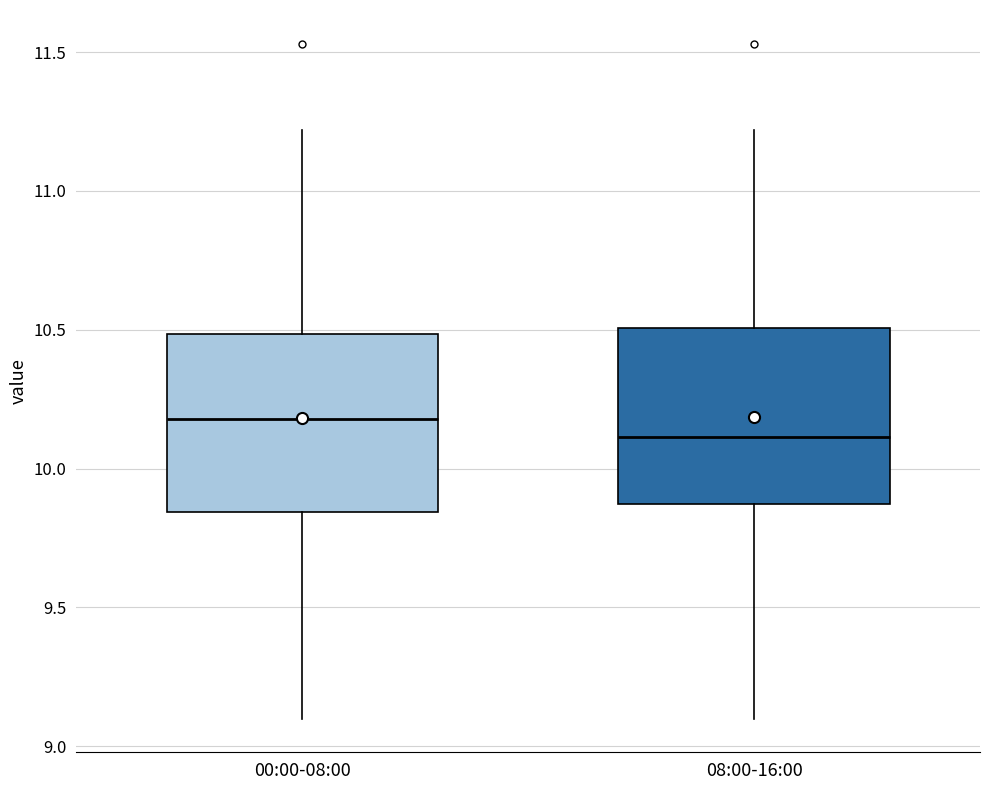

Reading left to right, read every box against the y-axis: the position of its median line, the range the box covers, and the ends of its whiskers. The values are not printed on the chart, so give them approximately, as read against the axis.

00:00-08:00: median 10.20, box 9.85 to 10.50, whiskers 9.10 to 11.20
08:00-16:00: median 10.10, box 9.85 to 10.50, whiskers 9.10 to 11.20